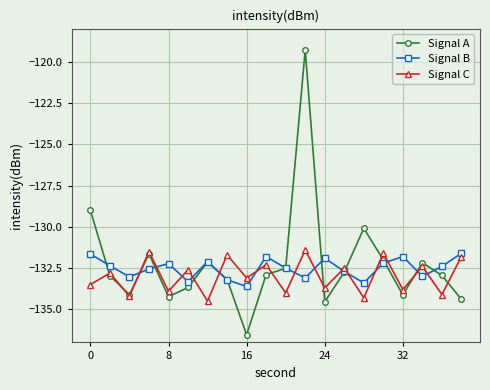

What is the difference between the maximum and minimum values in the Signal C series?

3.1